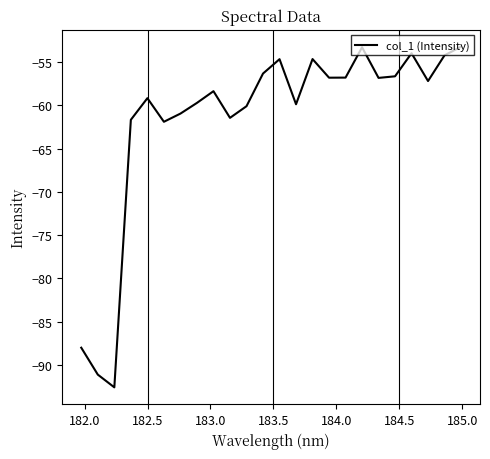

What is the difference between the maximum and minimum values?

39.4